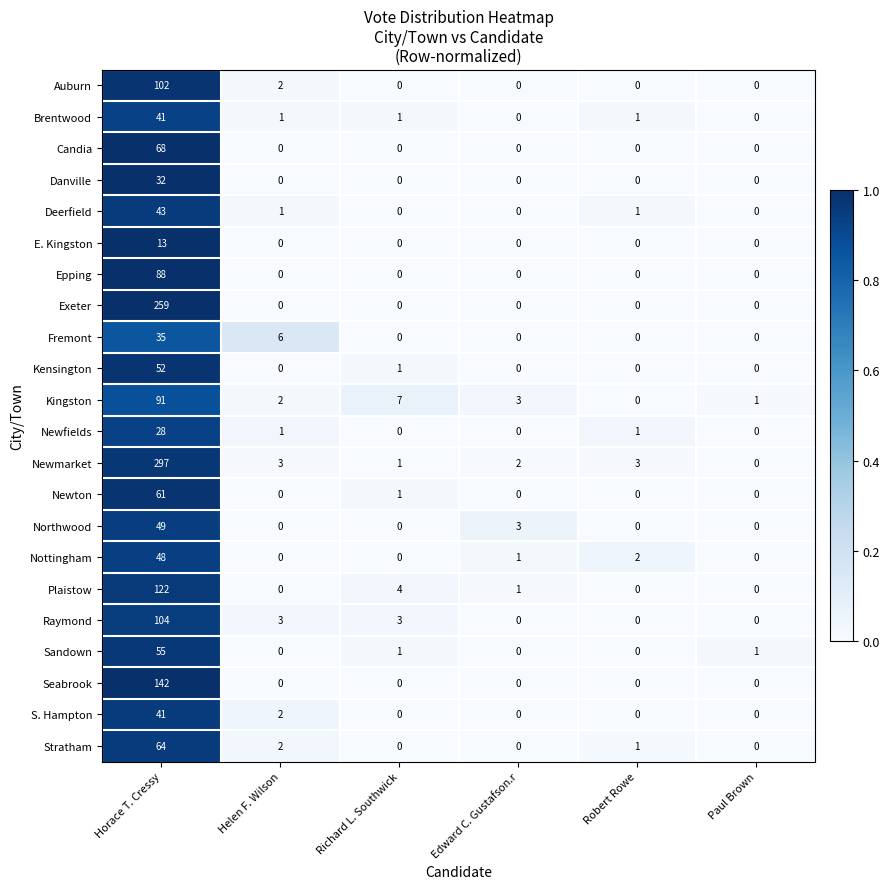

What is the difference between the Newfields values at Edward C. Gustafson.r and Horace T. Cressy?

28